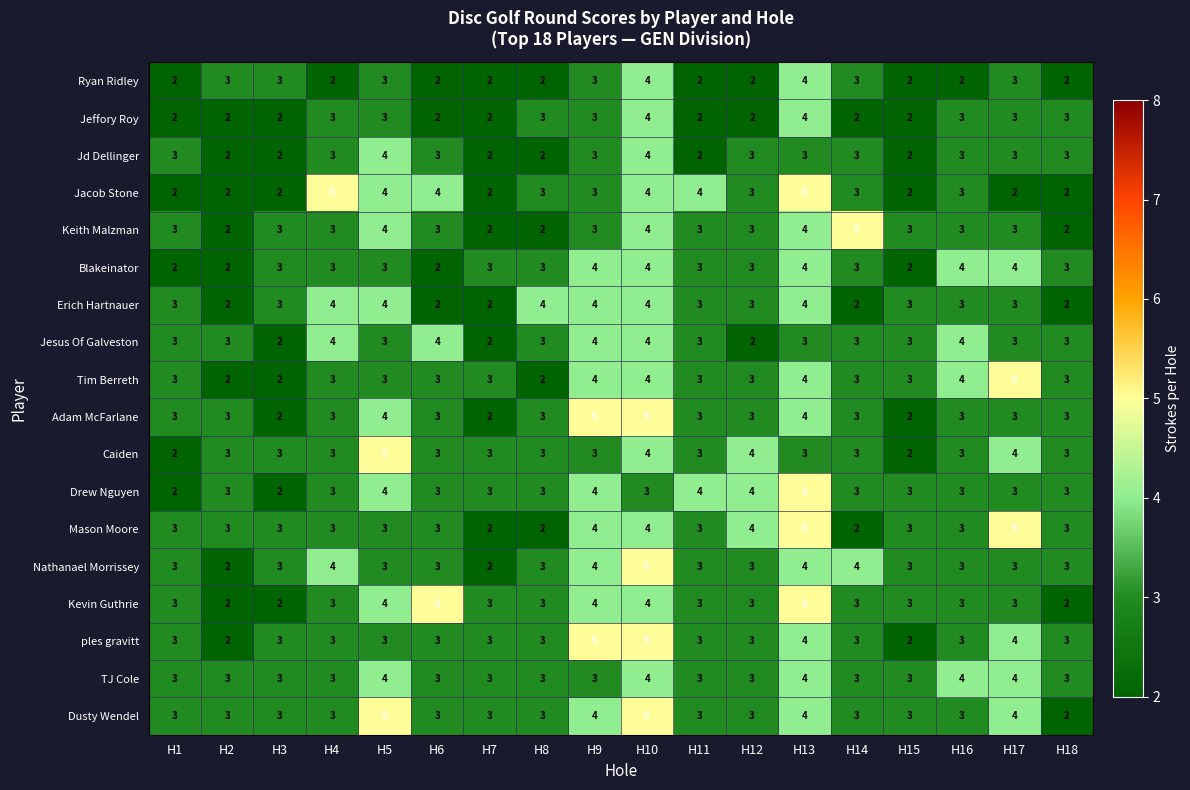

What is the total value across all series at H11?

53